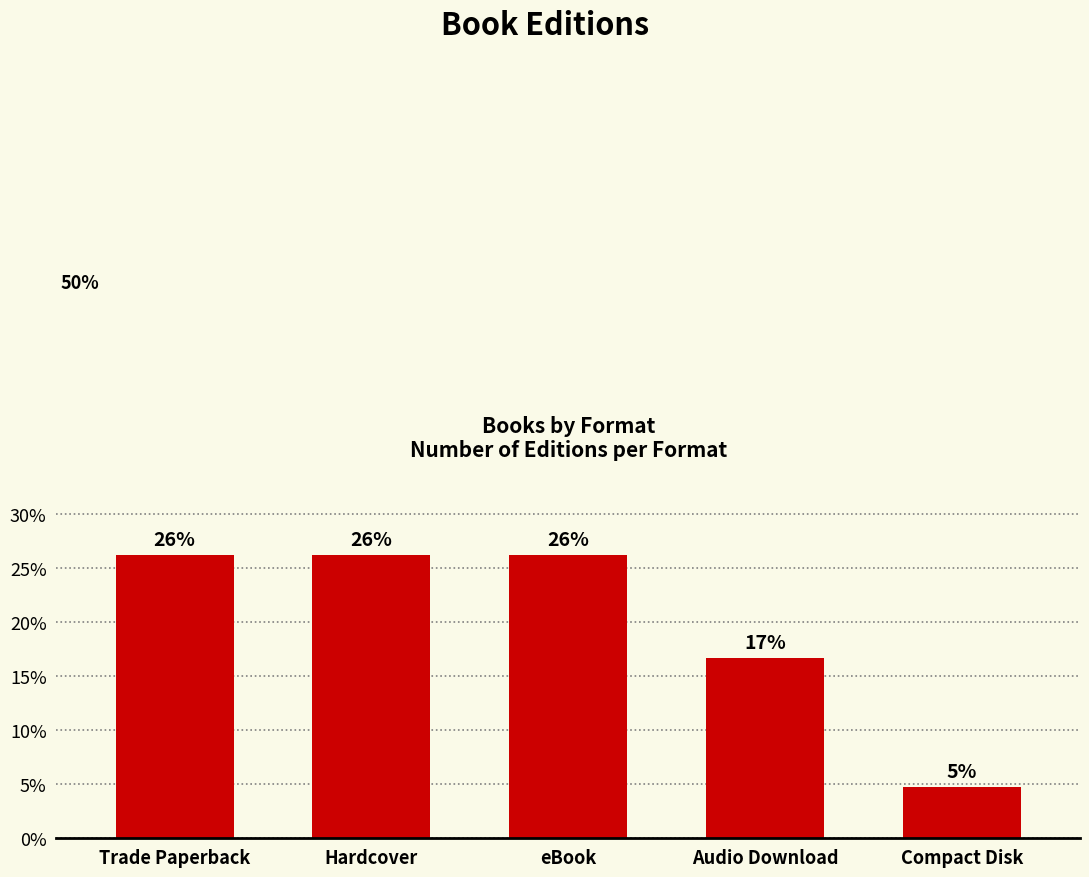

Does the chart contain any negative values?

No